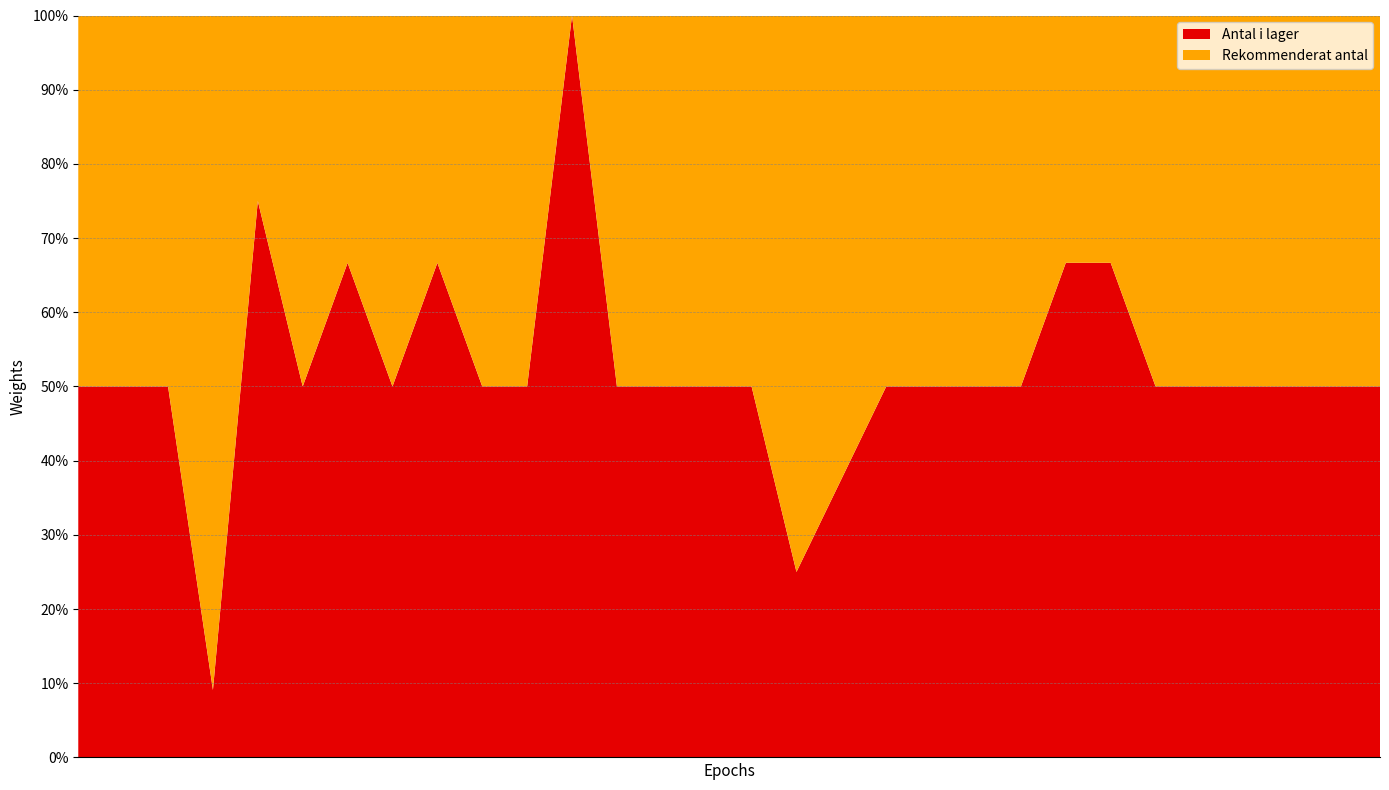

Reading right to left, transcribe all the data shown in this chart.

Antal i lager: Immunserum mot huggormsgift=2	Obidoxim=2	Natriumpolystyrensulfonat=1	Fentolamin=2	Pyridoxin (vitamin B6)=5	Protaminsulfat=2	idarucizumab=2	Glyceryltrinitrat=2	Naloxonhydroklorid=1	Metyltioninklorid=2	Makrogol 400=1	Natriumzirkoniumcyklosilikat=1	Fytomenadion (vitamin K)=3	Etanol=2	Glukagonhydroklorid=3	Fomepizol=6	Flumazenil=3	Deferoxamin=1	Dantrolennatrium=3	Hydroxokobalamin=2	Medicinskt kol=3	Kalciumglukonat=2	Kalciumglukonat=1	Budesonid=2	Atropinsulfat 10 mg/ml=2	Atropinsulfat=3	Atropinsulfat=2	Fysostigmin=2	Biperiden=2	Acetylcystein=4
Rekommenderat antal: Immunserum mot huggormsgift=2	Obidoxim=2	Natriumpolystyrensulfonat=1	Fentolamin=2	Pyridoxin (vitamin B6)=5	Protaminsulfat=2	idarucizumab=1	Glyceryltrinitrat=1	Naloxonhydroklorid=1	Metyltioninklorid=2	Makrogol 400=1	Natriumzirkoniumcyklosilikat=1	Fytomenadion (vitamin K)=5	Etanol=6	Glukagonhydroklorid=3	Fomepizol=6	Flumazenil=3	Deferoxamin=1	Dantrolennatrium=0	Hydroxokobalamin=2	Medicinskt kol=3	Kalciumglukonat=1	Kalciumglukonat=1	Budesonid=1	Atropinsulfat 10 mg/ml=2	Atropinsulfat=1	Atropinsulfat=20	Fysostigmin=2	Biperiden=2	Acetylcystein=4